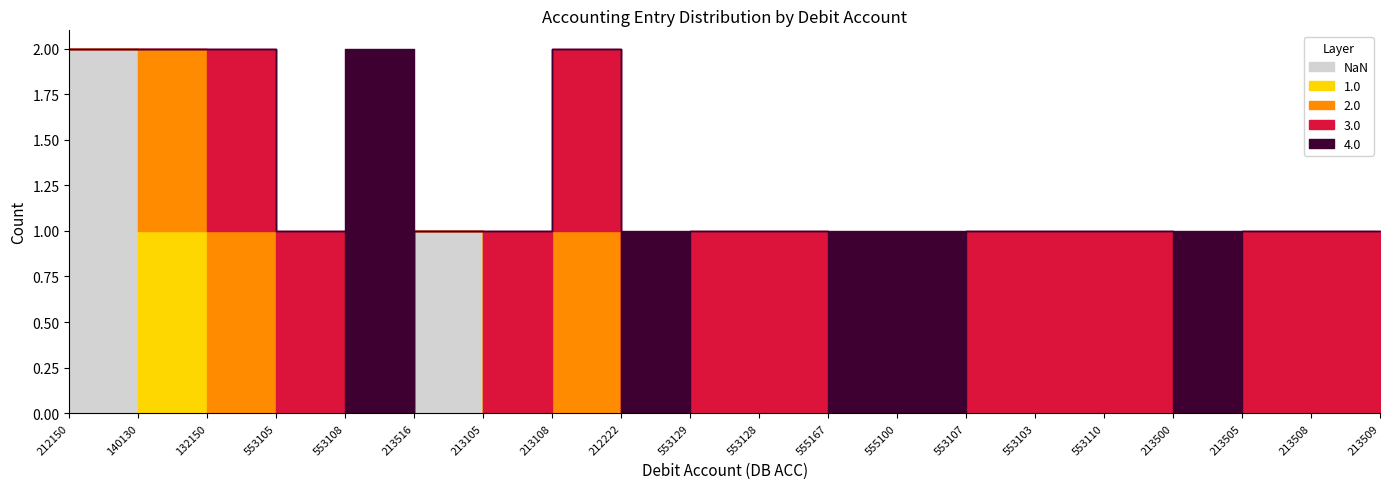

What position from the right is 213509?

1